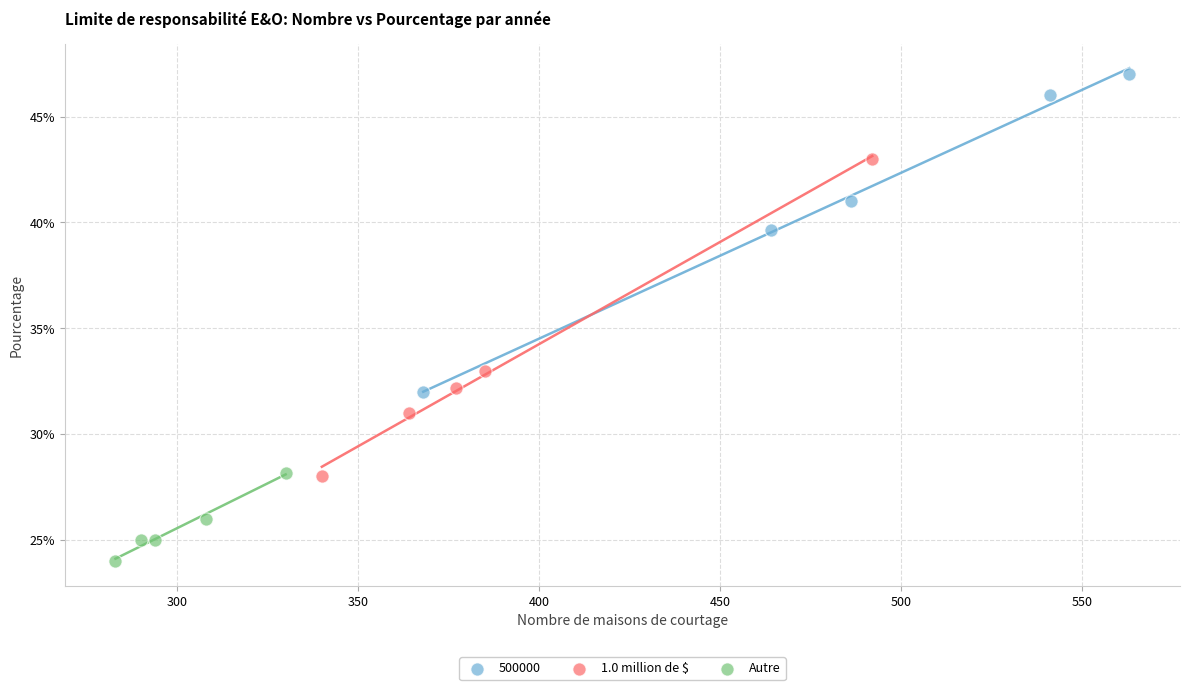

Which series reaches the minimum Y coordinate?

Autre